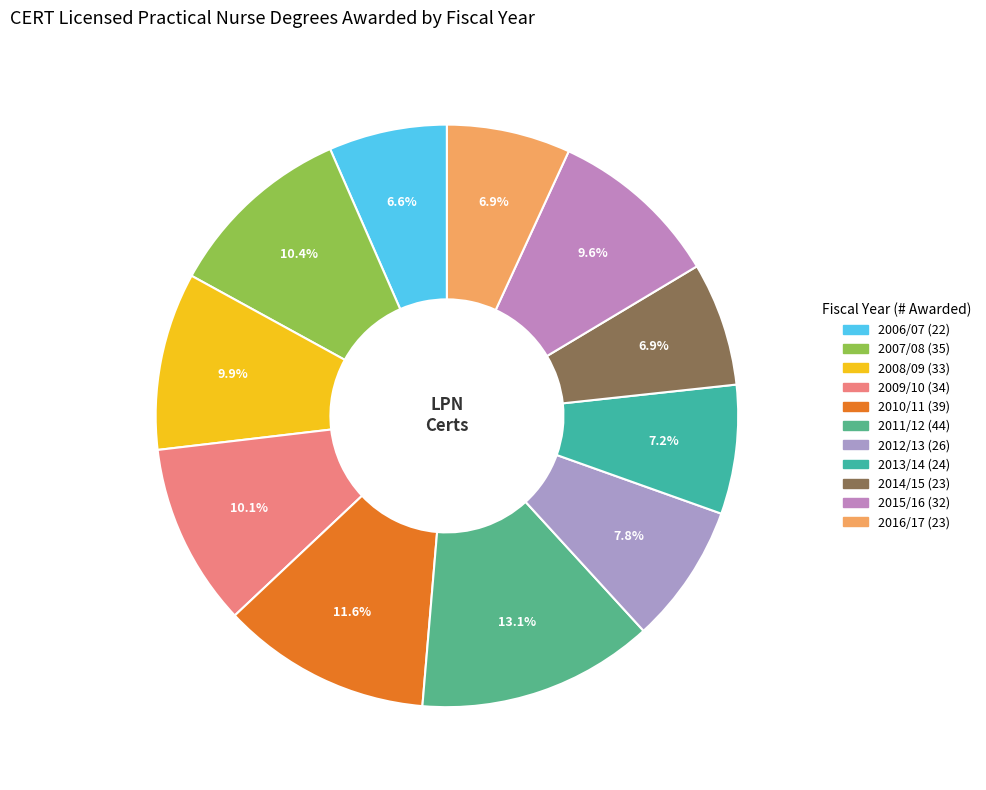

How many slices are in this pie chart?

11